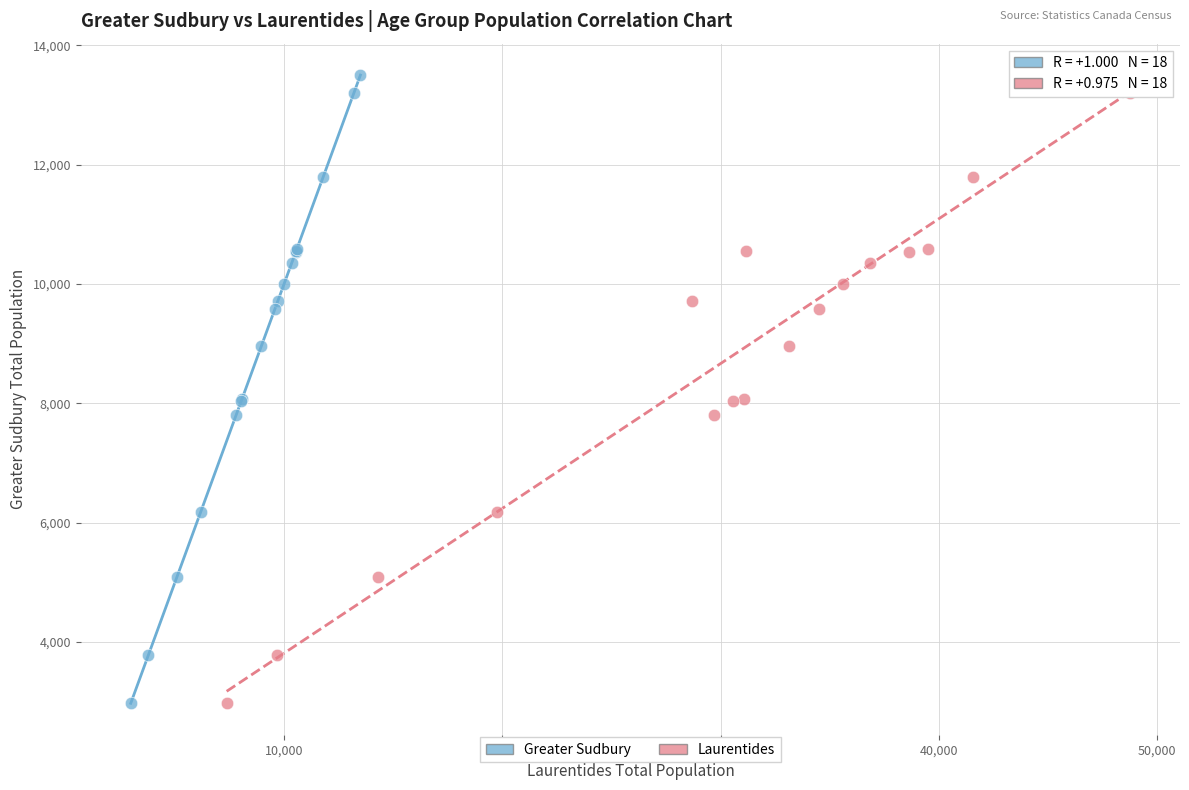

What are all the series names shown in the legend?

Greater Sudbury, Laurentides